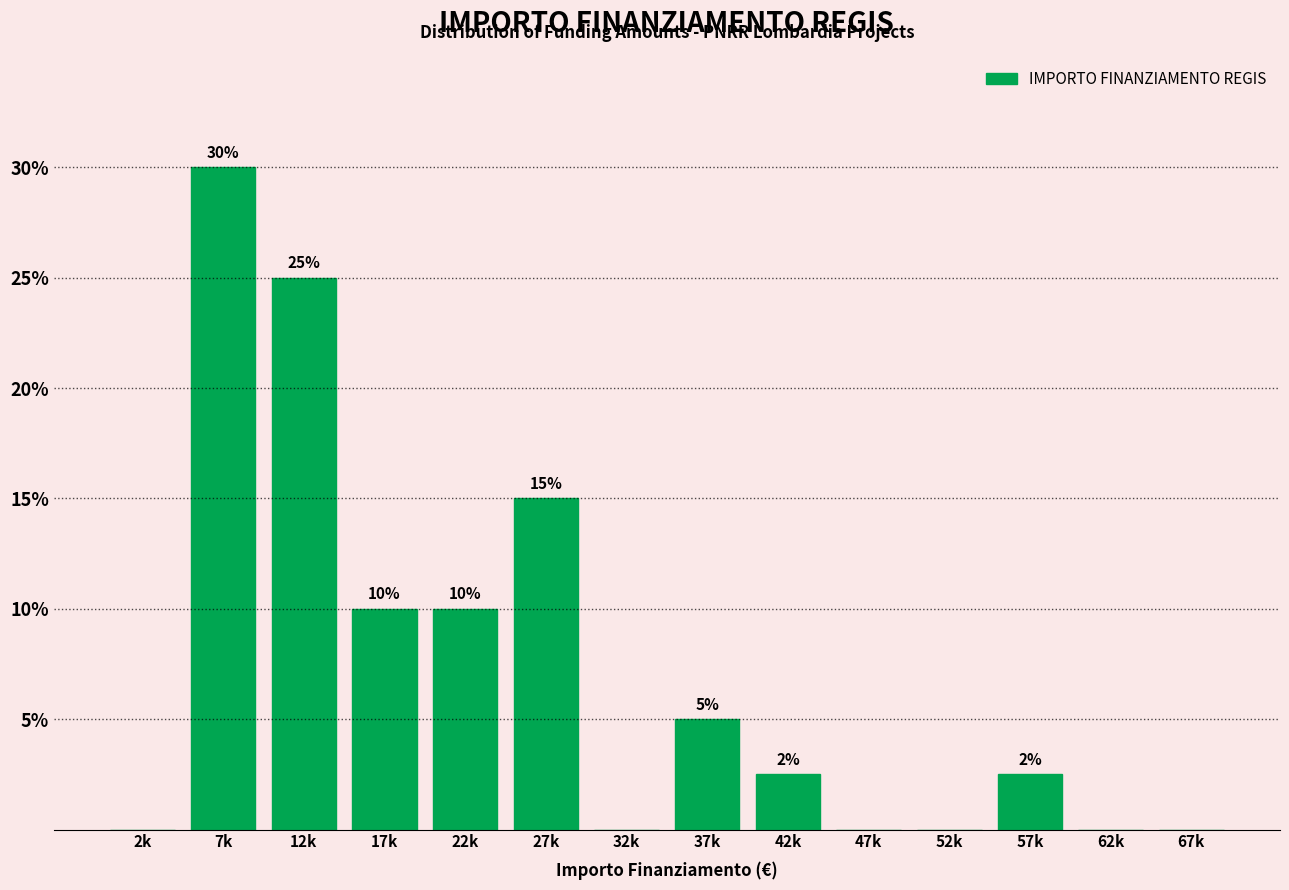

Read the value at 27k.

15.0